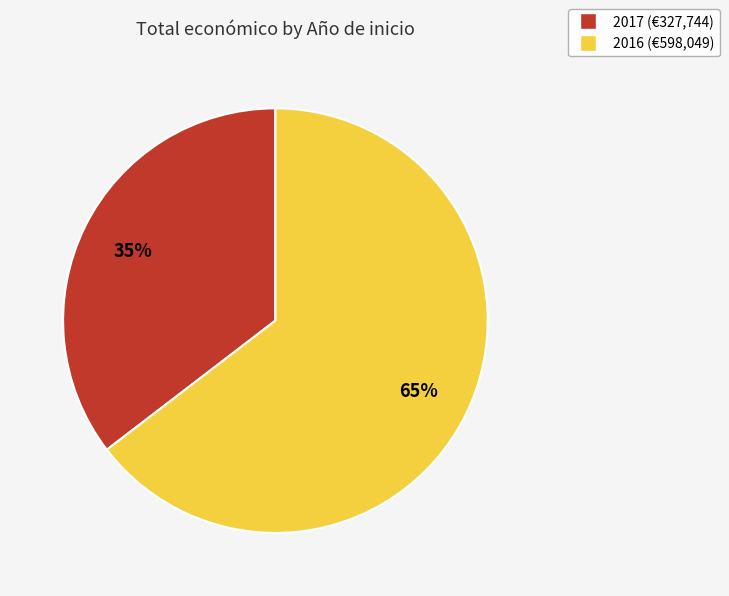

The 2016 slice represents 75% of the pie. True or false?

False